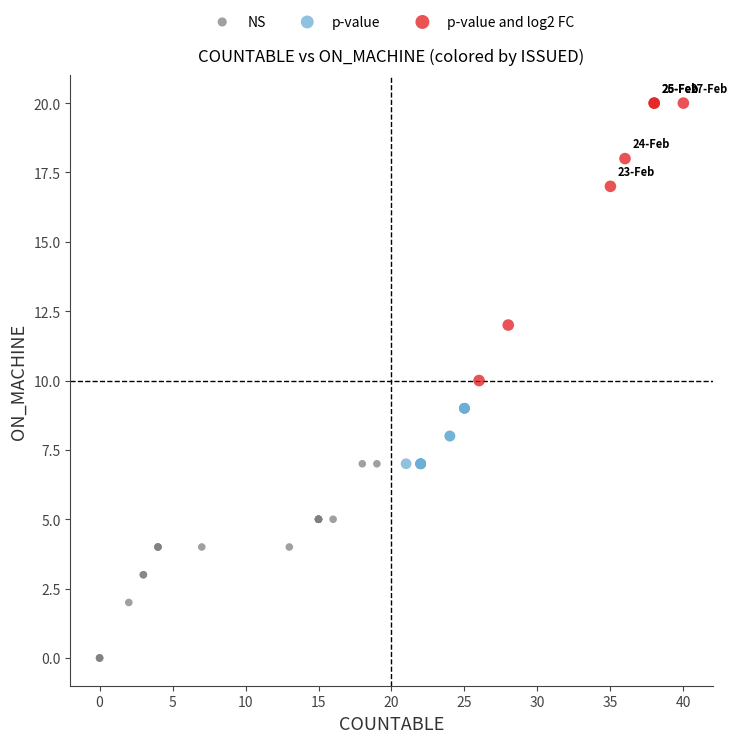

What are all the series names shown in the legend?

NS, p-value, p-value and log2 FC